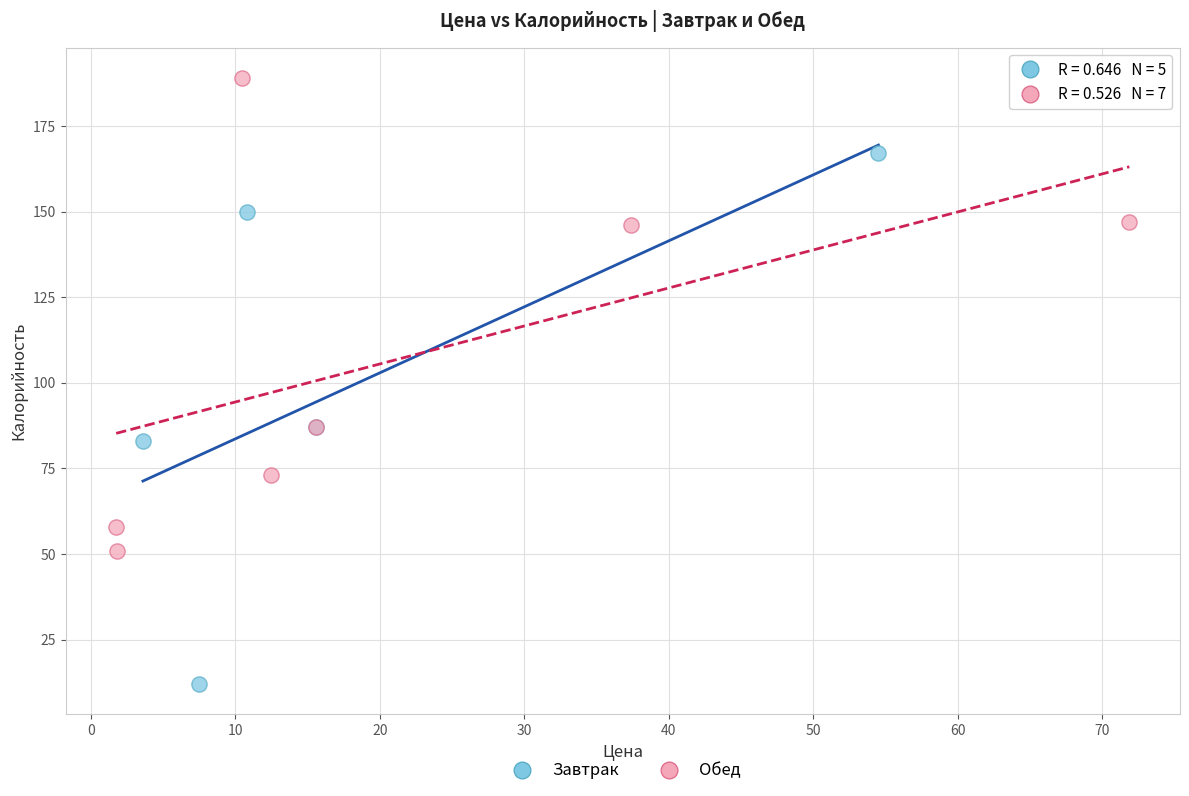

What are all the series names shown in the legend?

Завтрак, Обед